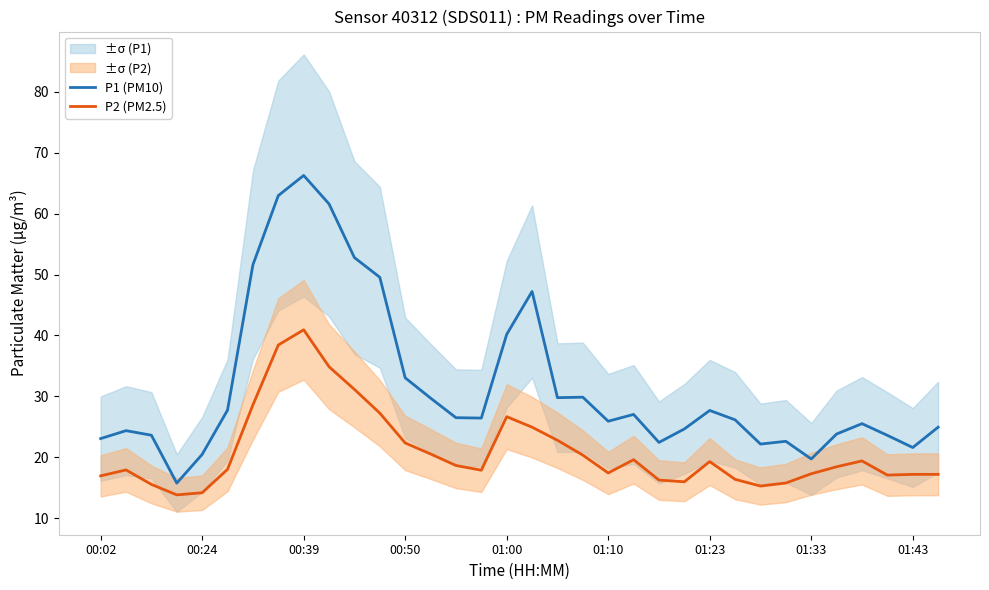

How many categories are shown in the chart?

34